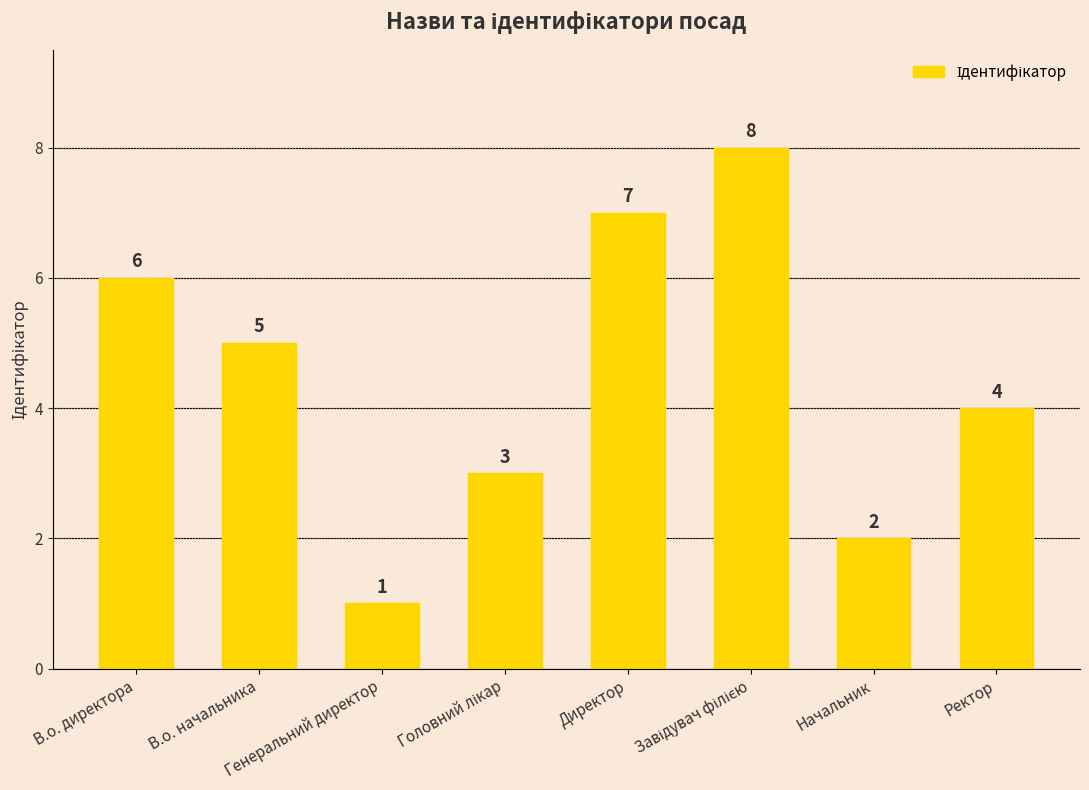

What is the maximum value shown in the chart?

8